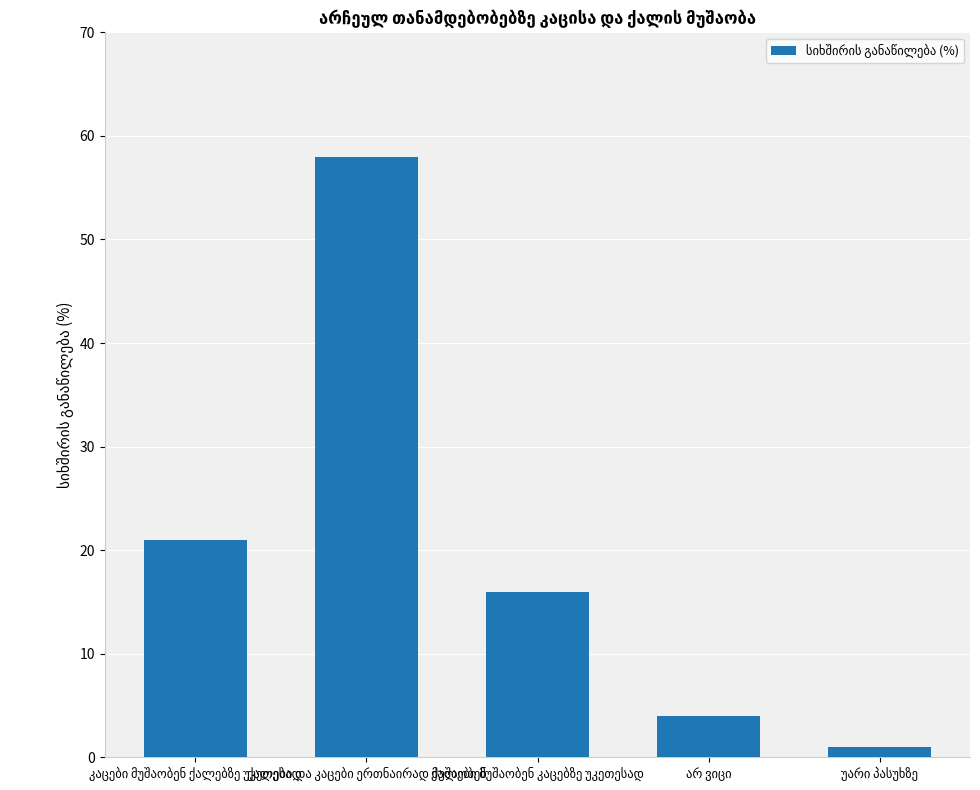

Reading left to right, what are all the values shown in this chart?

21	58	16	4	1